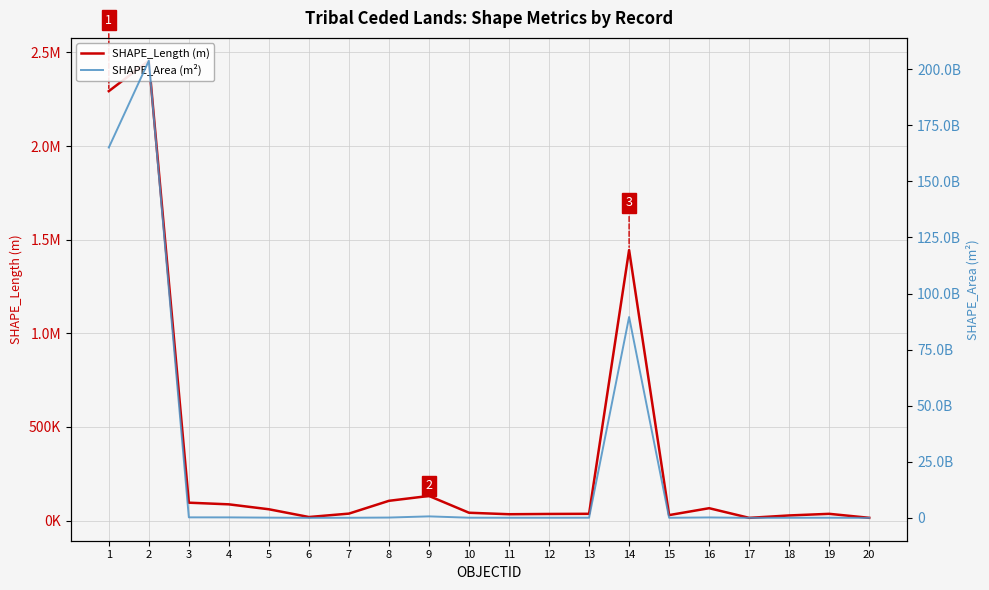

True or false: SHAPE_Area (m²) and SHAPE_Length (m) intersect in this chart.

False